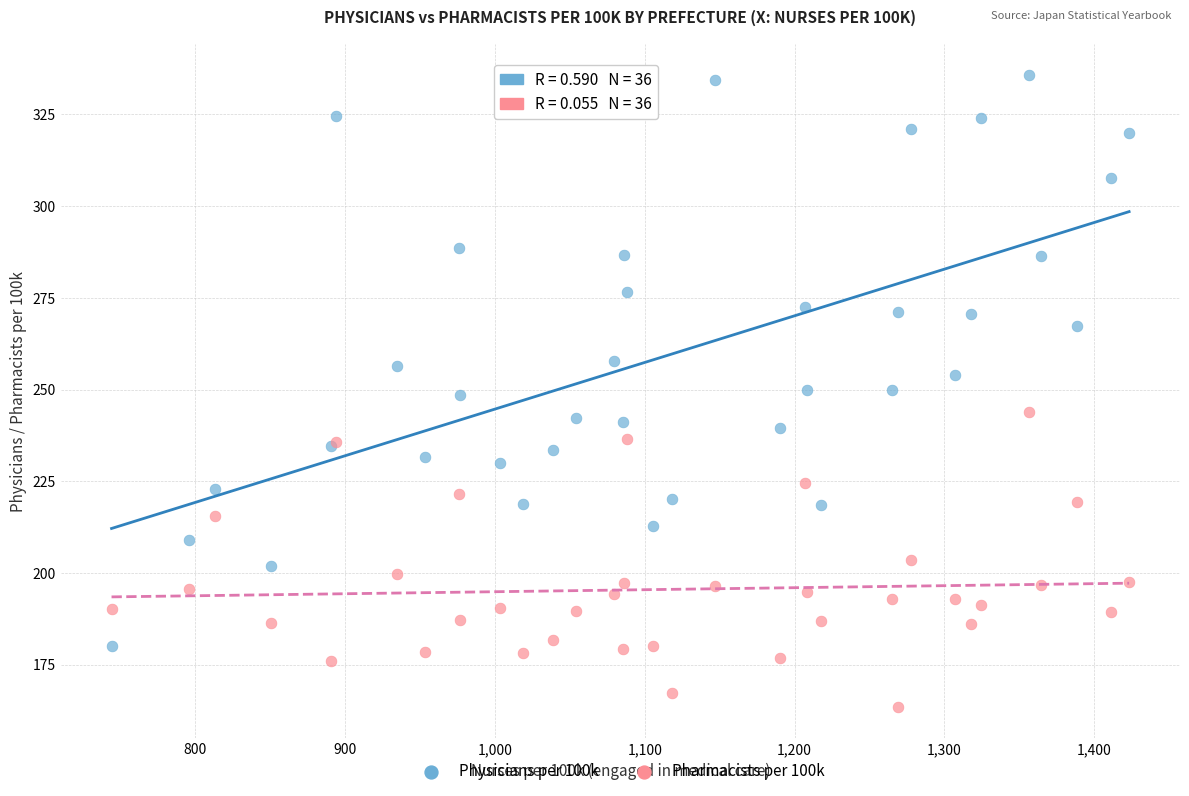

What is the X range (max minus min) for the scatter plot?

679.0